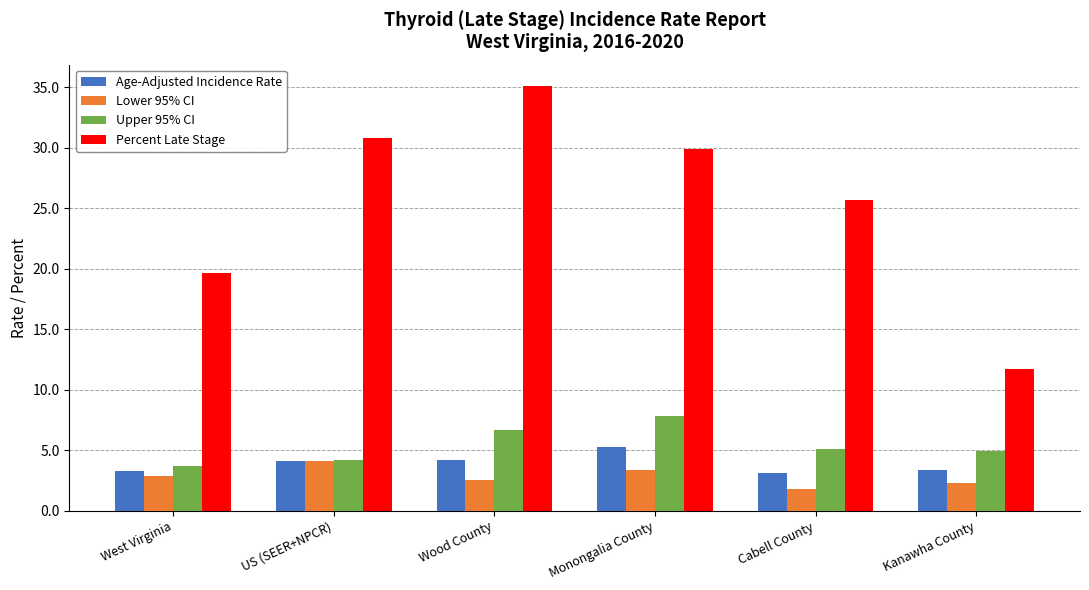

Is the value of Lower 95% CI at West Virginia greater than the value of Upper 95% CI at Cabell County?

No